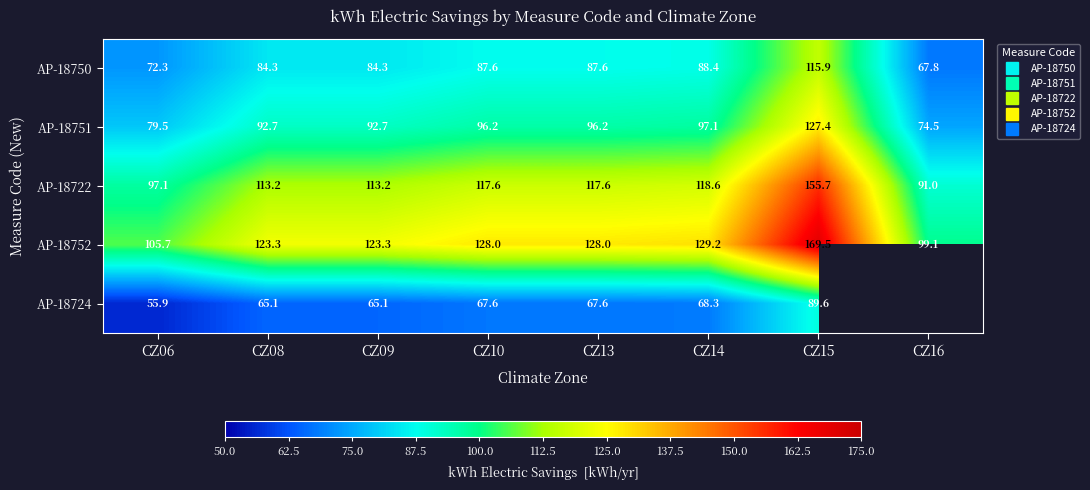

What is the difference between the maximum and second lowest values in the AP-18750 series?

43.6